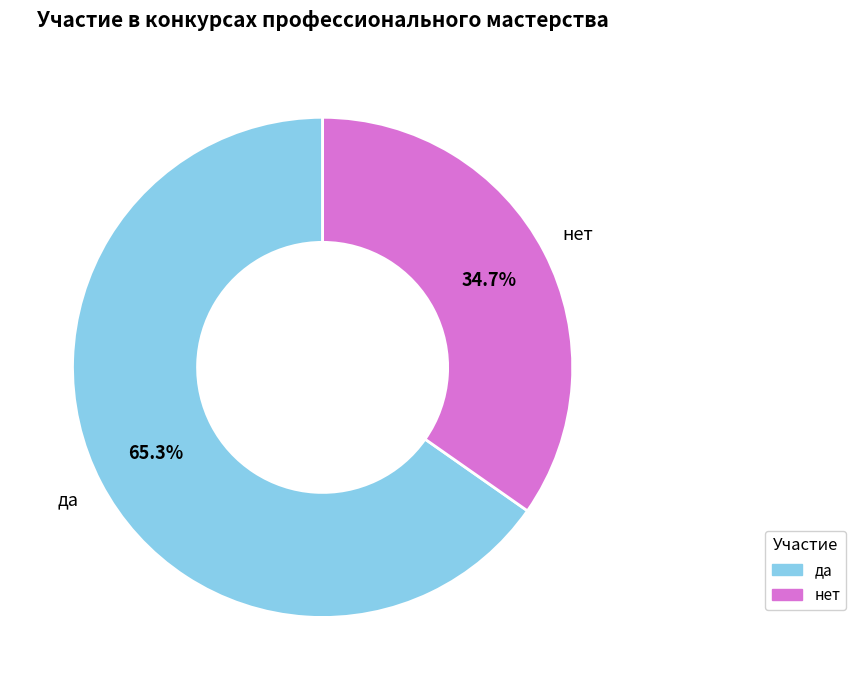

The нет slice represents 35% of the pie. True or false?

True